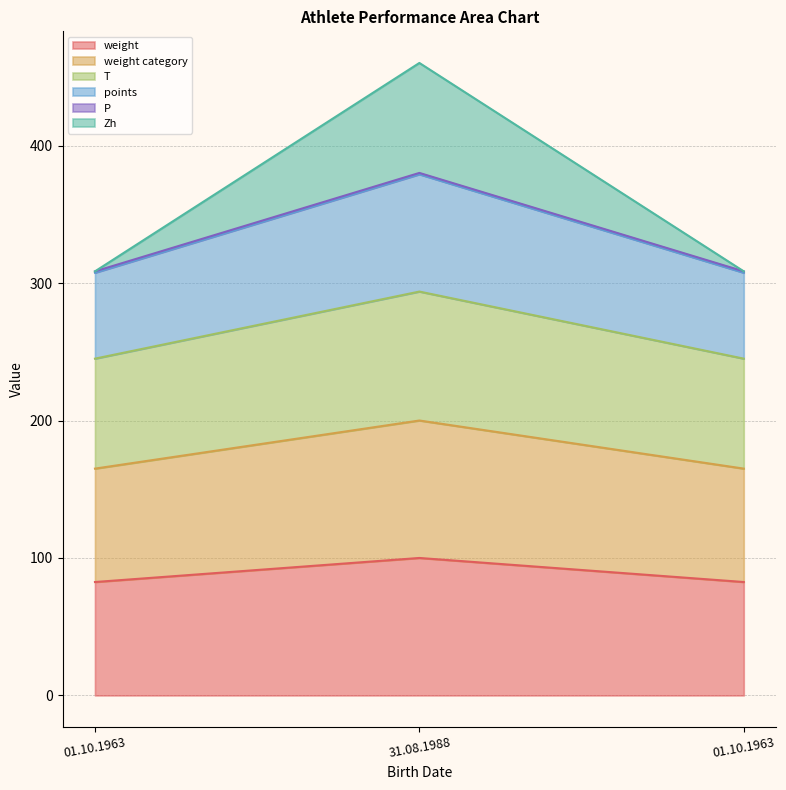

Does the chart display data point markers on the line(s)?

No